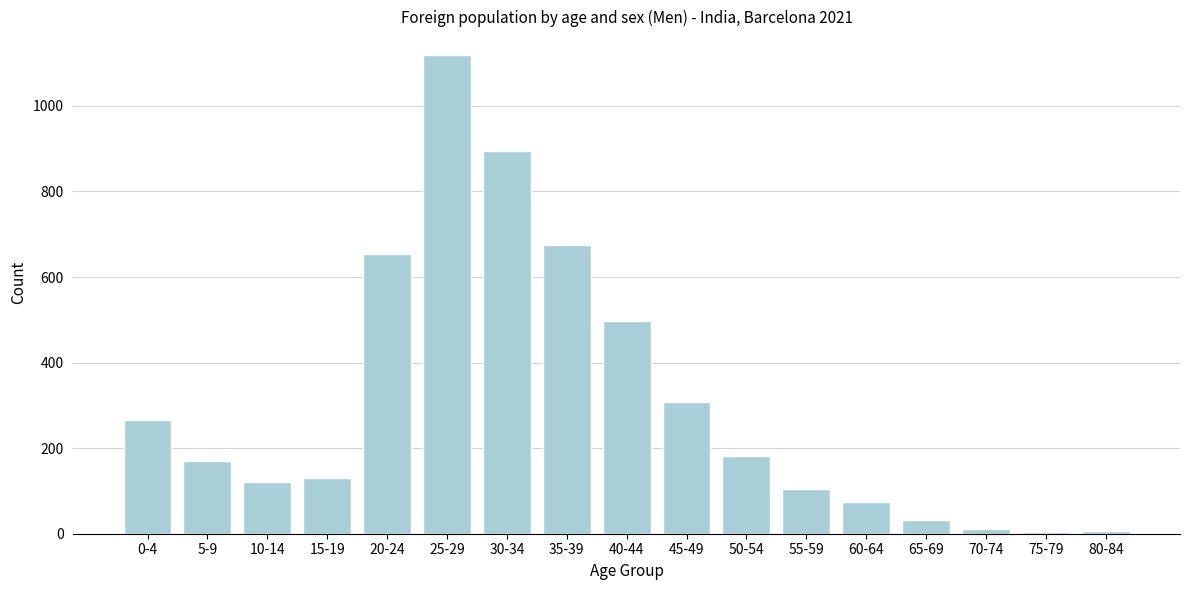

What is the change in value from 10-14 to 30-34?

+772